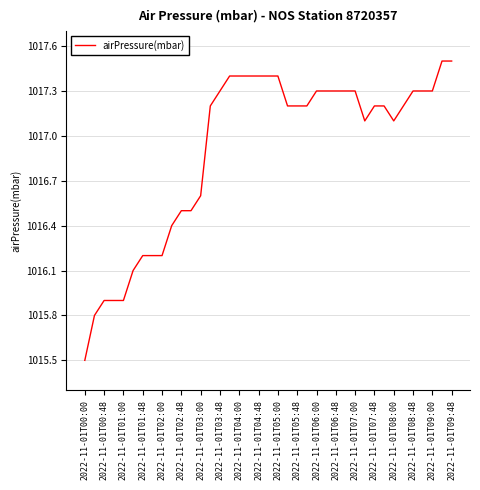

How many distinct data groups are displayed?

1